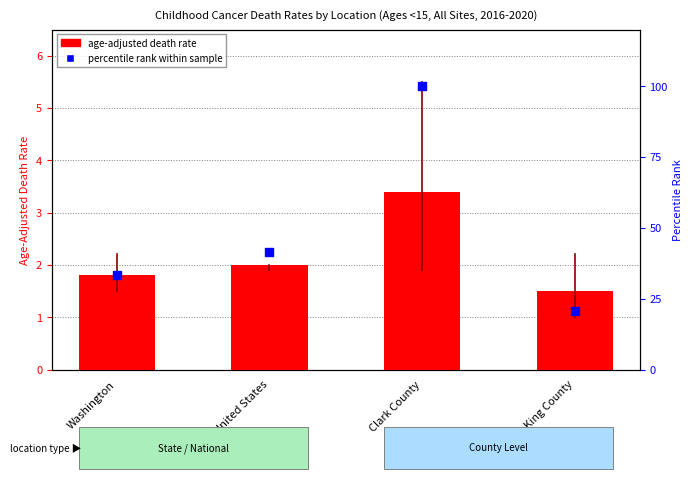

Which series contains the highest Y value?

Percentile rank within sample